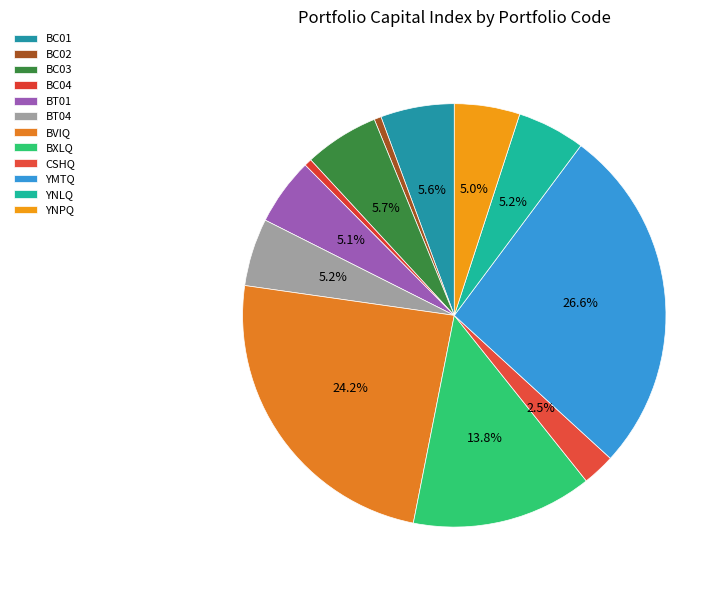

How many segments does this pie chart have?

12